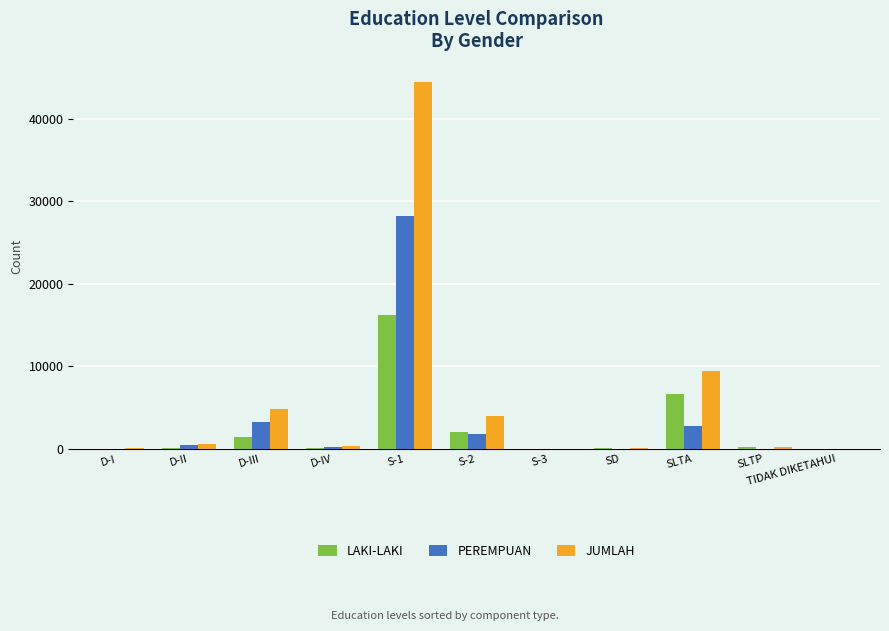

What is the sum of all LAKI-LAKI values?

27195